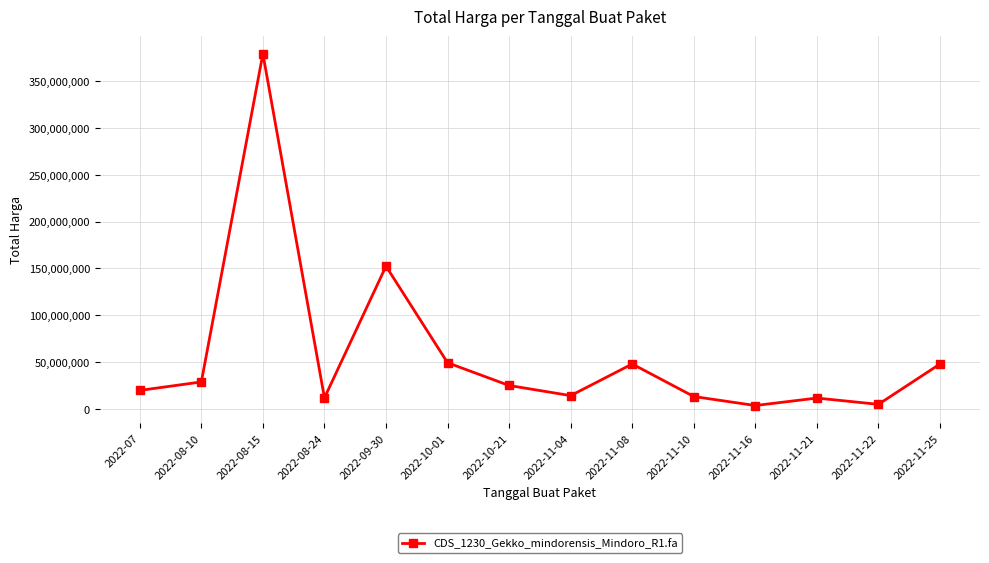

What is the maximum value shown in the chart?

379075000